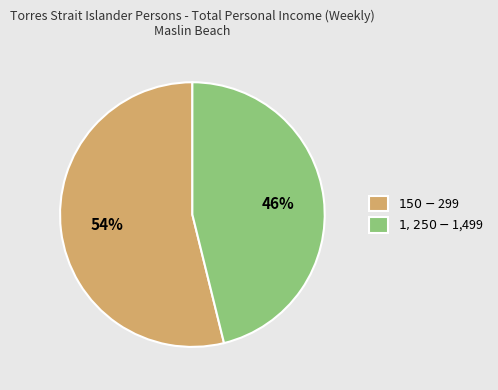

To the nearest percent, what is the difference between the largest and smallest slice percentages?

8%